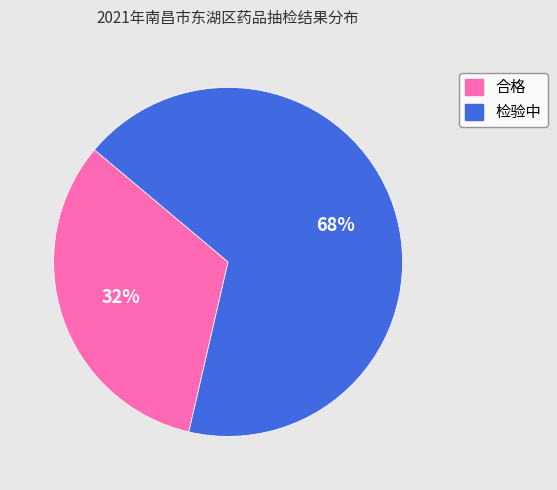

Does 合格 account for over 50% of the chart?

No